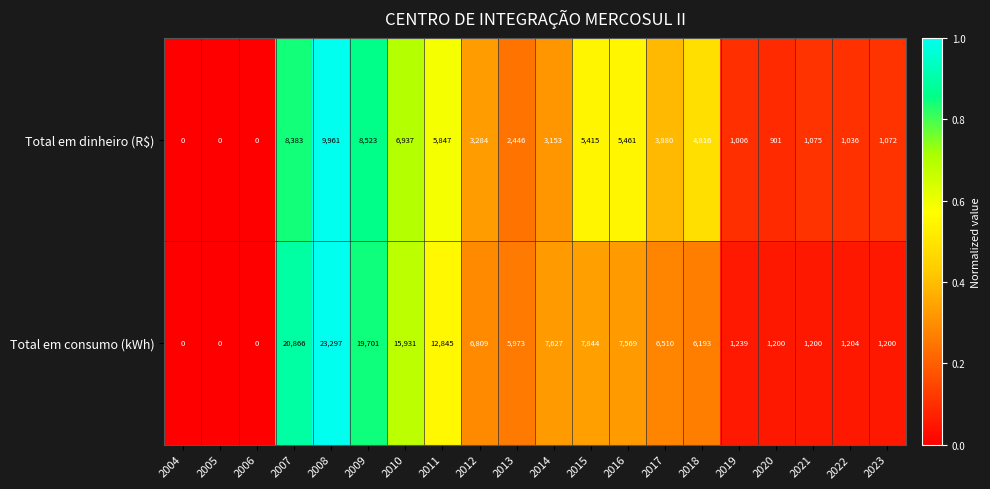

Which series has the largest total across all categories?

Total em consumo (kWh)